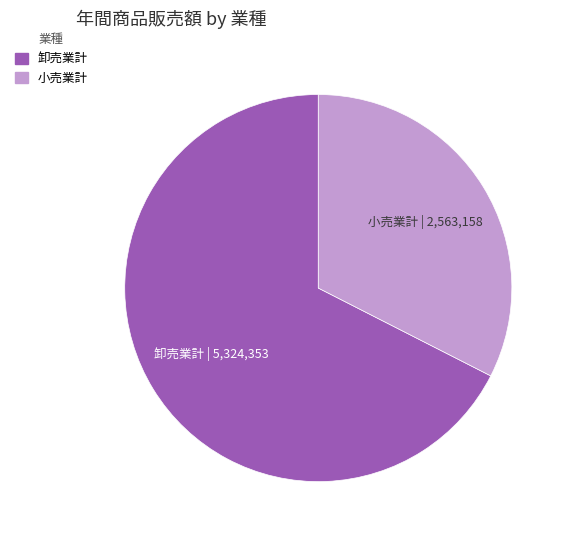

True or false: 卸売業計 accounts for 62% of the total.

False